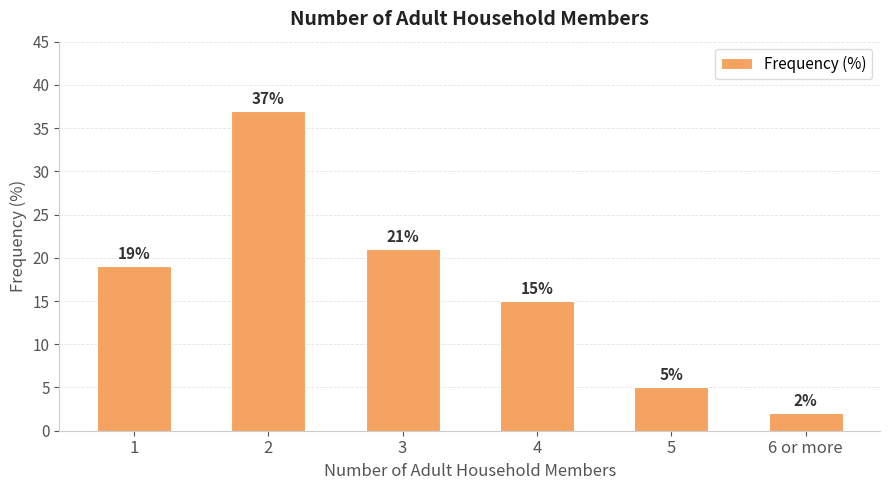

Reading left to right, transcribe all the data shown in this chart.

19	37	21	15	5	2